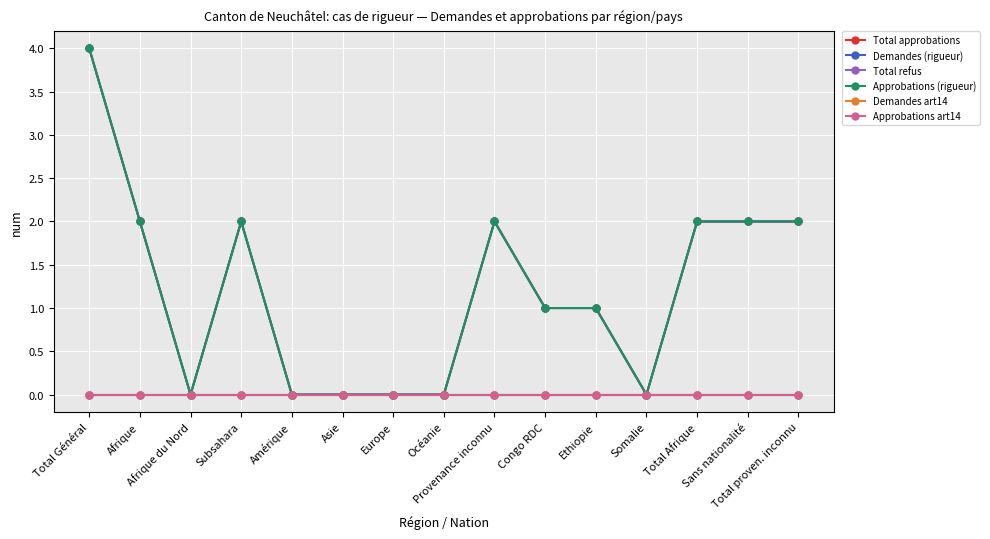

Does the chart have visible grid lines?

Yes